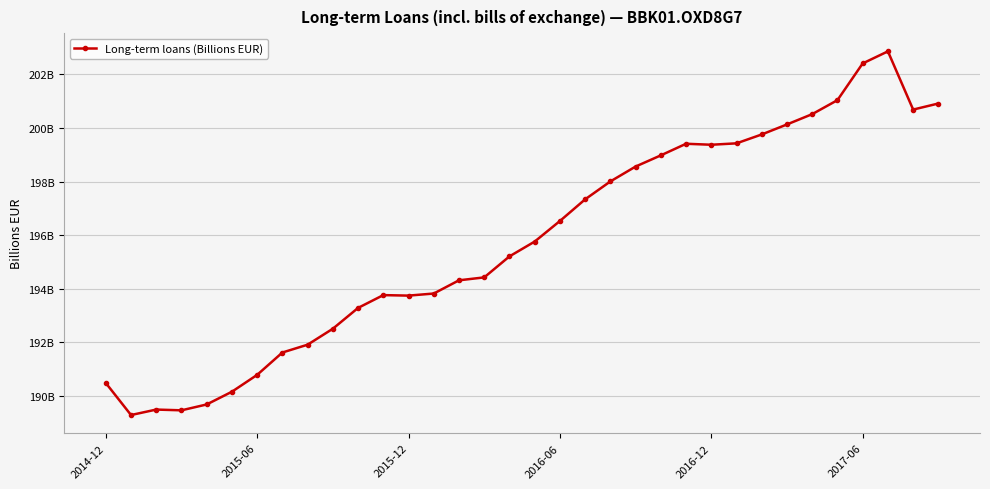

Is this an area chart (filled region under the line)?

No